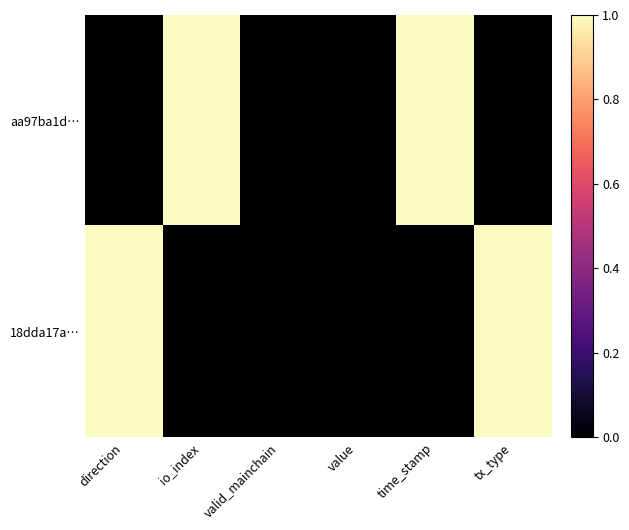

Which has a higher value, value or io_index?

io_index